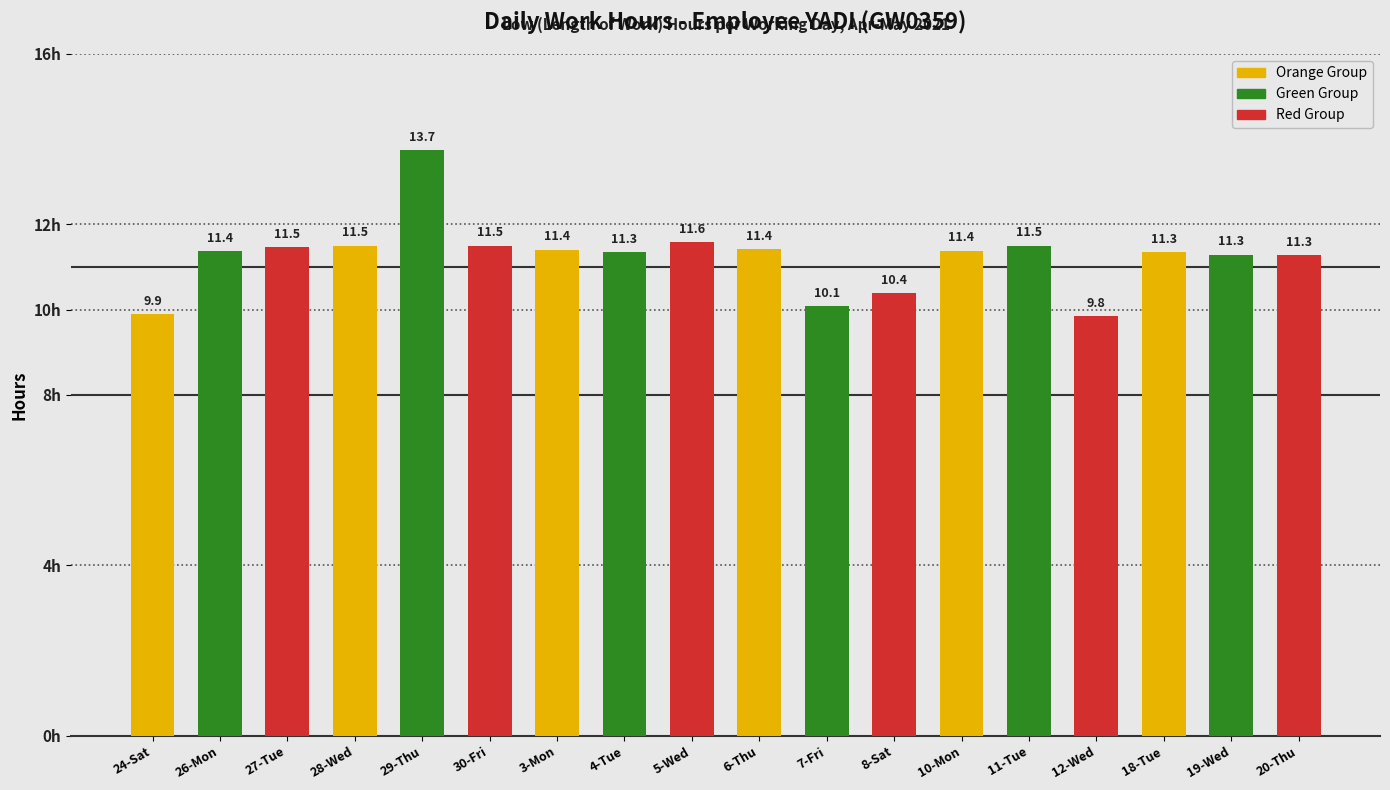

Reading left to right, what are all the values shown in this chart?

9.9	11.4	11.5	11.5	13.7	11.5	11.4	11.3	11.6	11.4	10.1	10.4	11.4	11.5	9.8	11.3	11.3	11.3